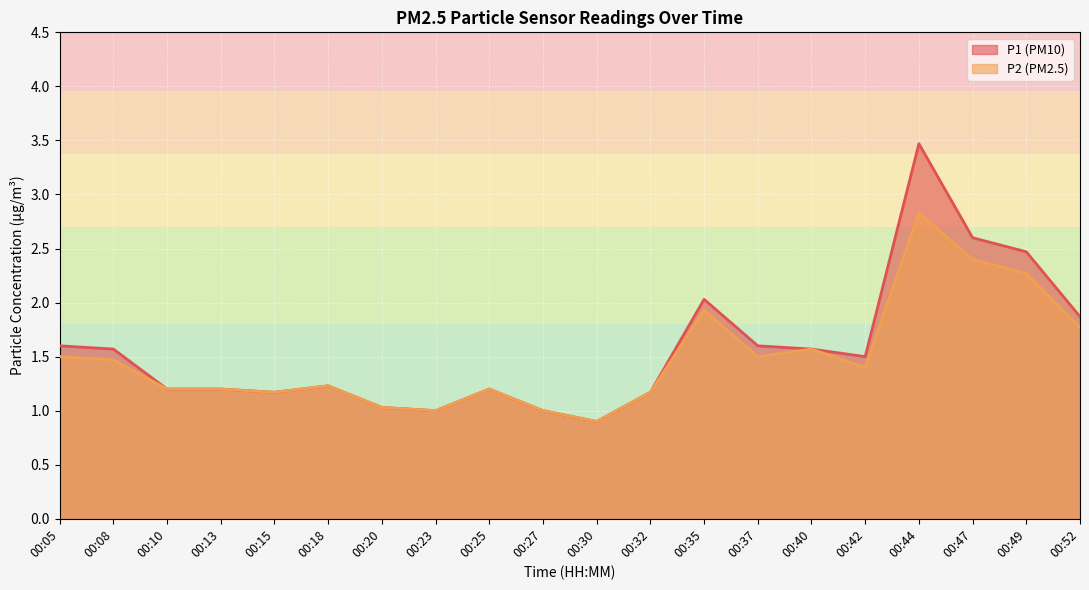

What is the value of the P2 point at the 10th from the left?

1.0